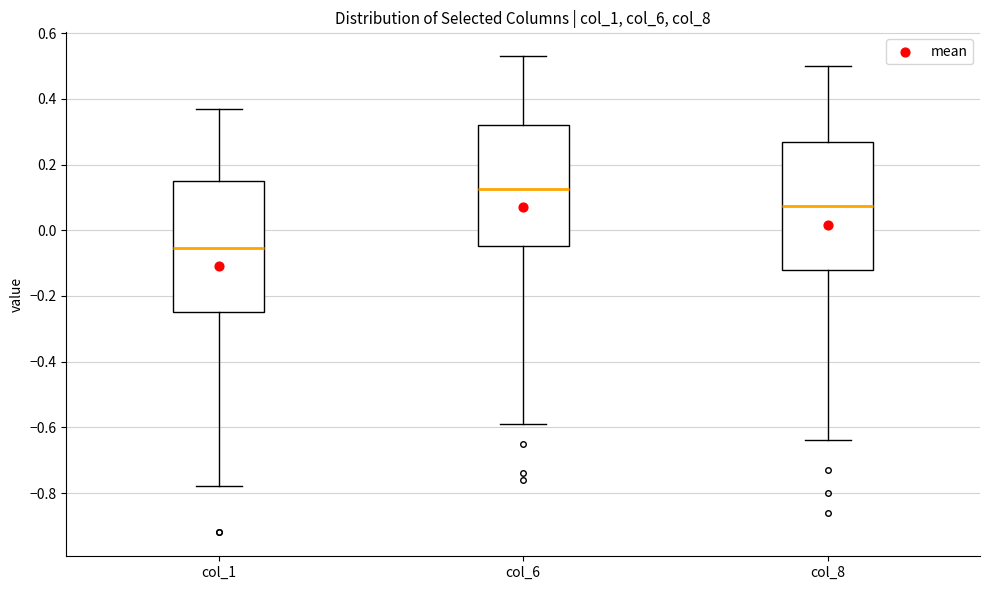

Which box's median line is the highest?

col_6